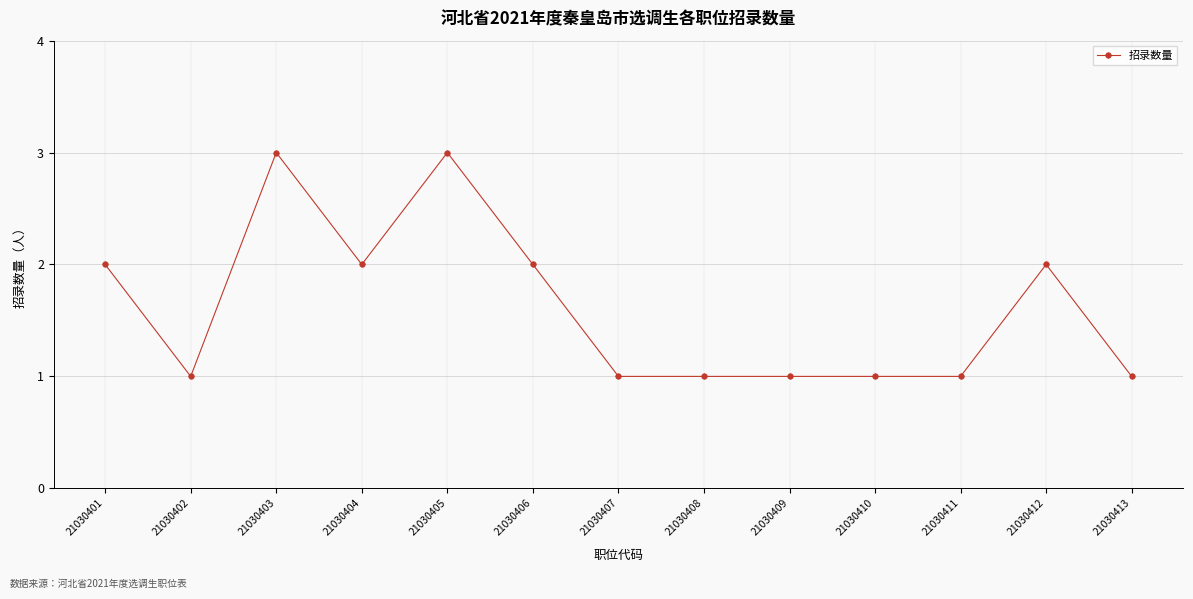

Which has a higher value, 21030401 or 21030405?

21030405